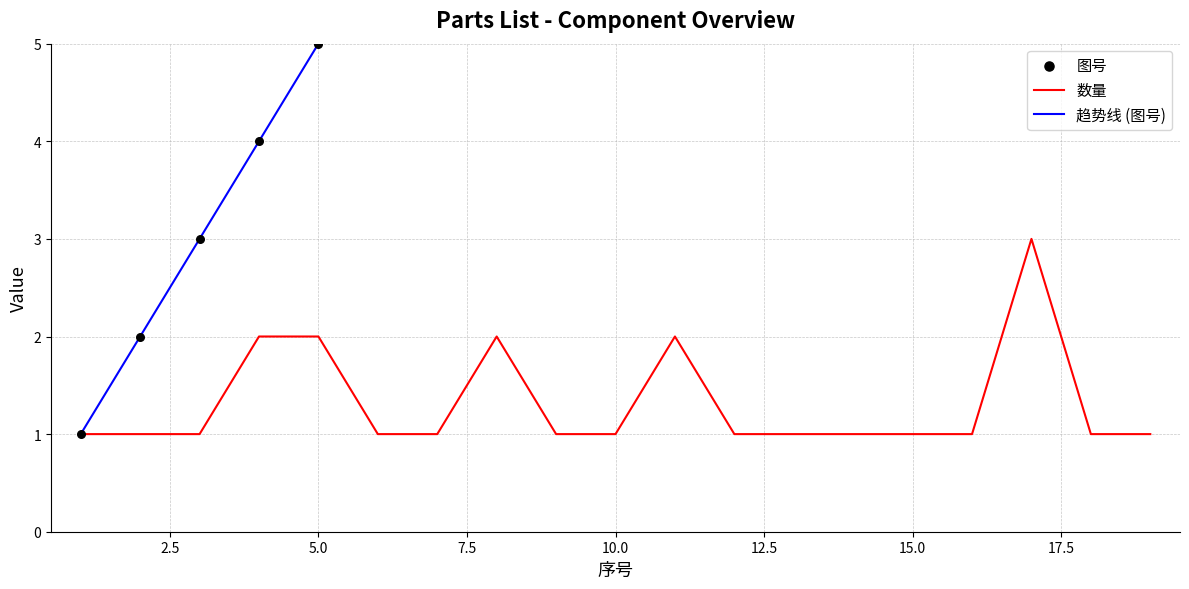

Which series has the widest spread of Y values?

图号